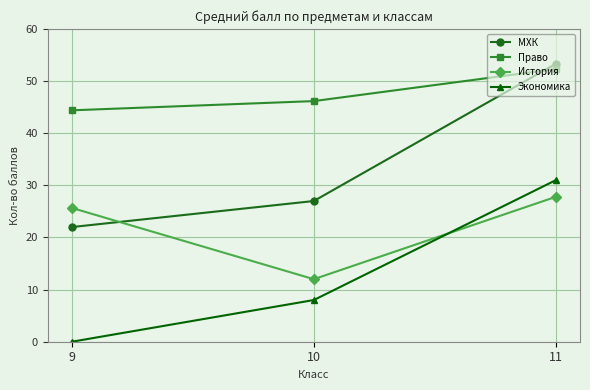

Reading left to right, list all the values displayed in this chart.

МХК: 9=22.0	10=27.0	11=53.3
Право: 9=44.4	10=46.2	11=52.3
История: 9=25.7	10=12.0	11=27.8
Экономика: 9=0.0	10=8.0	11=31.0